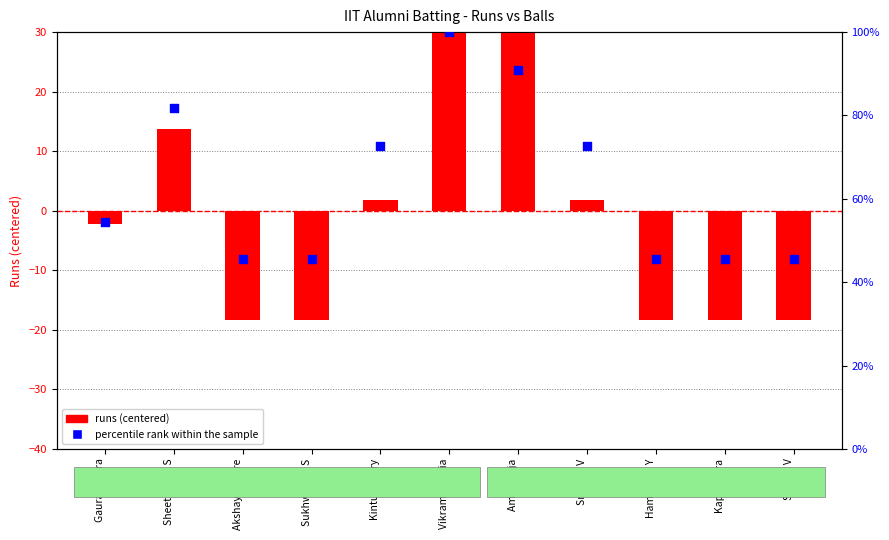

Is the value of percentile rank within the sample at Vikram Salaria greater than the value of runs (centered) at Sreejith V?

Yes